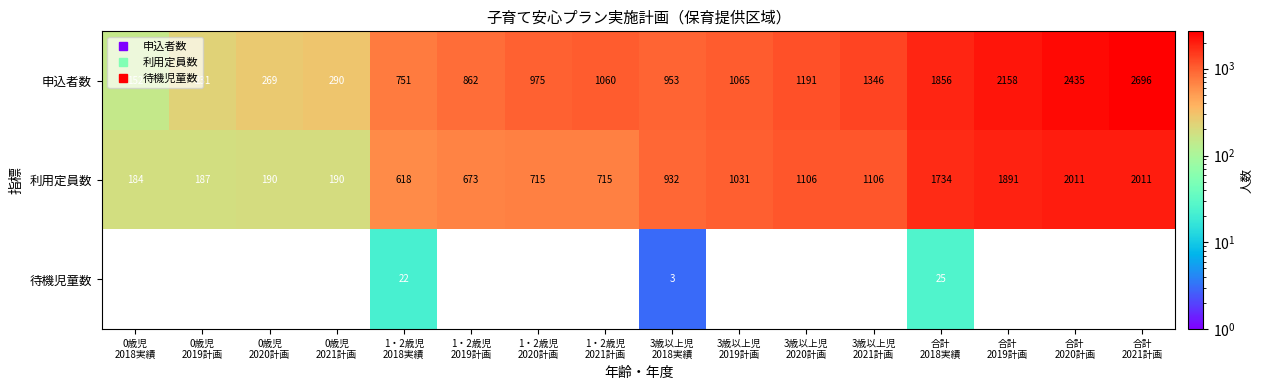

Rank the series at 1・2歳児
2019計画 from highest to lowest value.

申込者数, 利用定員数, 待機児童数